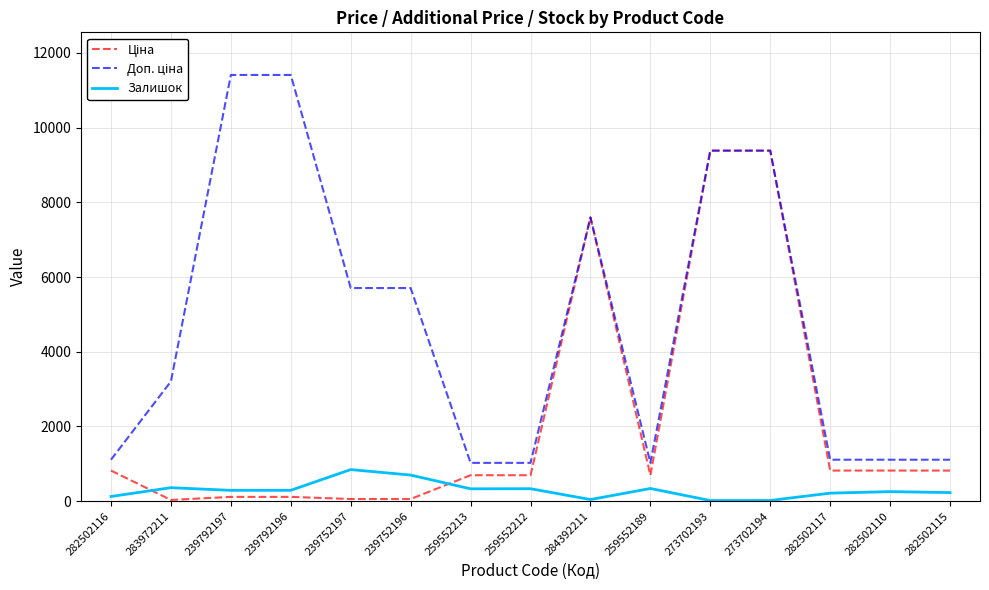

What is the difference between the highest and lowest values at 259552213?

694.6